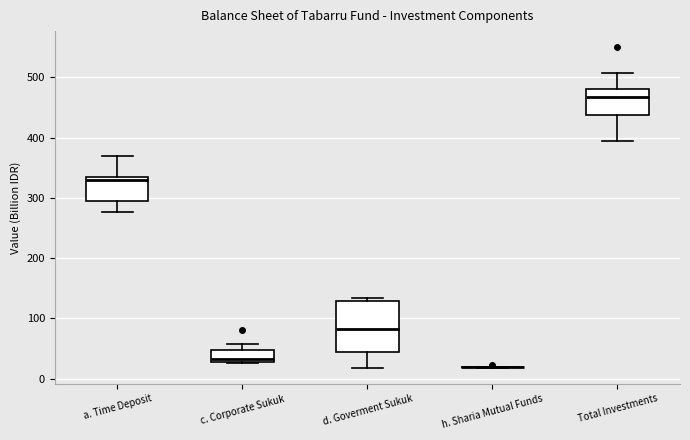

Reading left to right, transcribe this box plot: for each box, give where its median line is, the range the box spans, and where its two whiskers end, as read against the y-axis. The values are not printed on the chart, so give them approximately, as read against the axis.

a. Time Deposit: median 330 (just below the box's upper edge), box 300 to 330, whiskers 280 to 370
c. Corporate Sukuk: median 30 (just above the box's lower edge), box 30 to 50, whiskers 30 to 60
d. Goverment Sukuk: median 80, box 40 to 130, whiskers 20 to 130 (just above the box's upper edge)
h. Sharia Mutual Funds: box collapsed to a line at 20, whiskers 20 to 20
Total Investments: median 470, box 440 to 480, whiskers 390 to 510